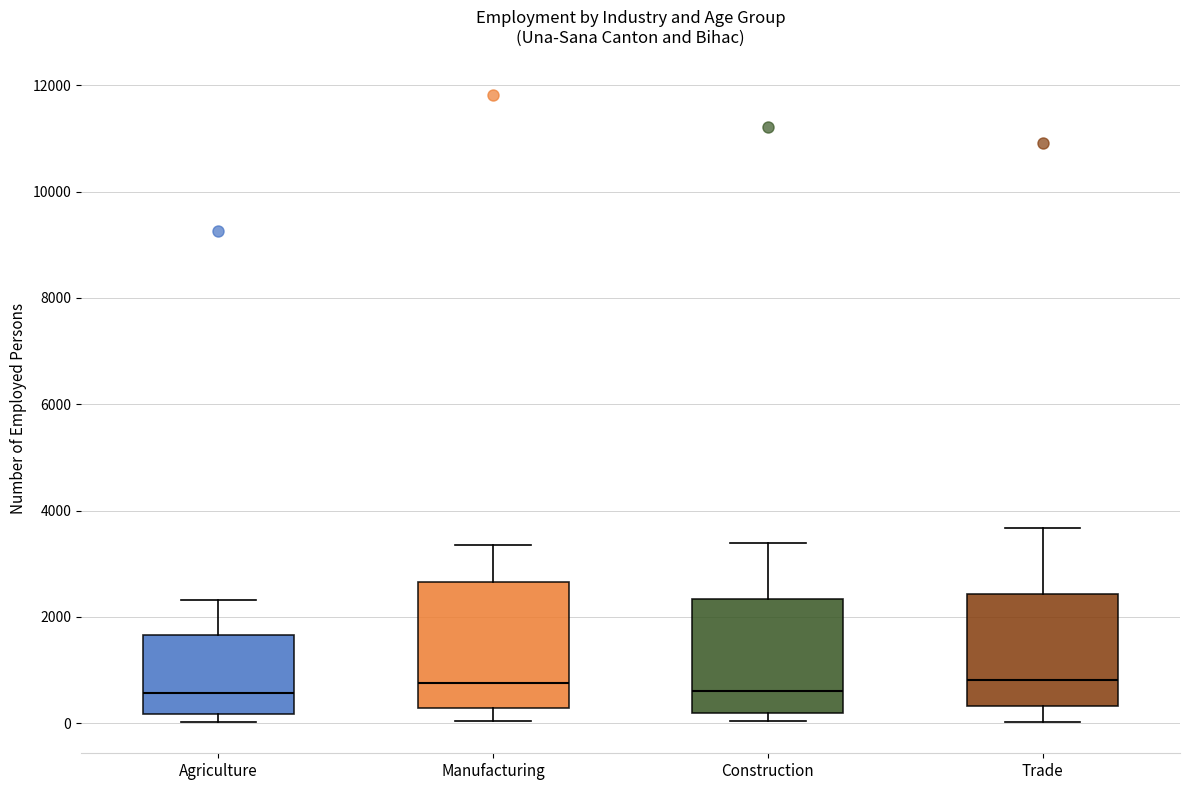

Reading left to right, read every box against the y-axis: the position of its median line, the range the box covers, and the ends of its whiskers. The values are not printed on the chart, so give them approximately, as read against the axis.

Agriculture: median 600, box 200 to 1600, whiskers 0 to 2400
Manufacturing: median 800, box 200 to 2600, whiskers 0 to 3400
Construction: median 600, box 200 to 2400, whiskers 0 to 3400
Trade: median 800, box 400 to 2400, whiskers 0 to 3600